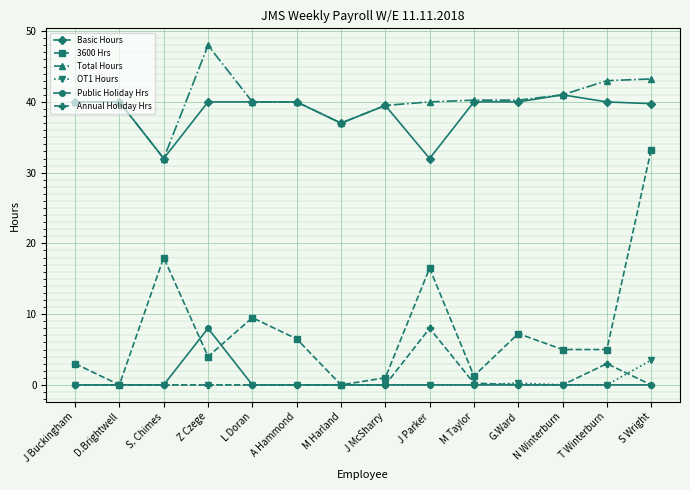

True or false: 3600 Hrs and Basic Hours cross at least once.

False